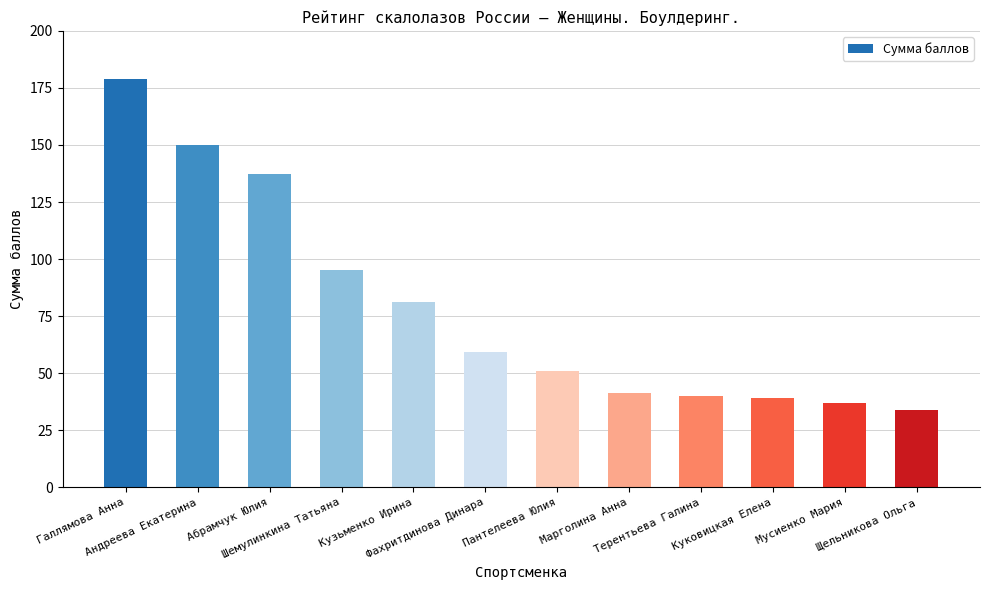

What is the difference between the second highest and minimum values?

116.1